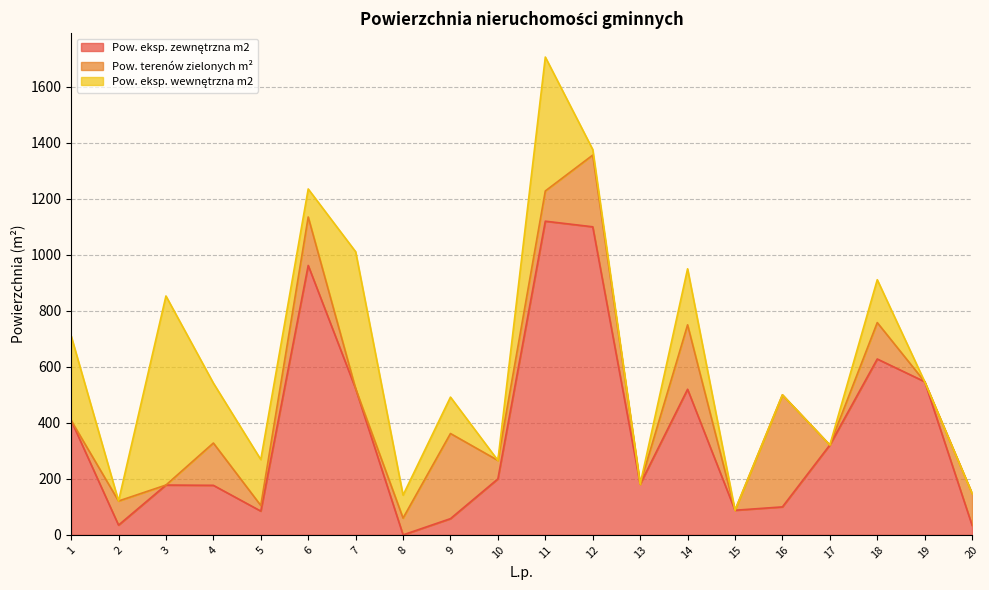

At which category is the sum across all series the highest?

11